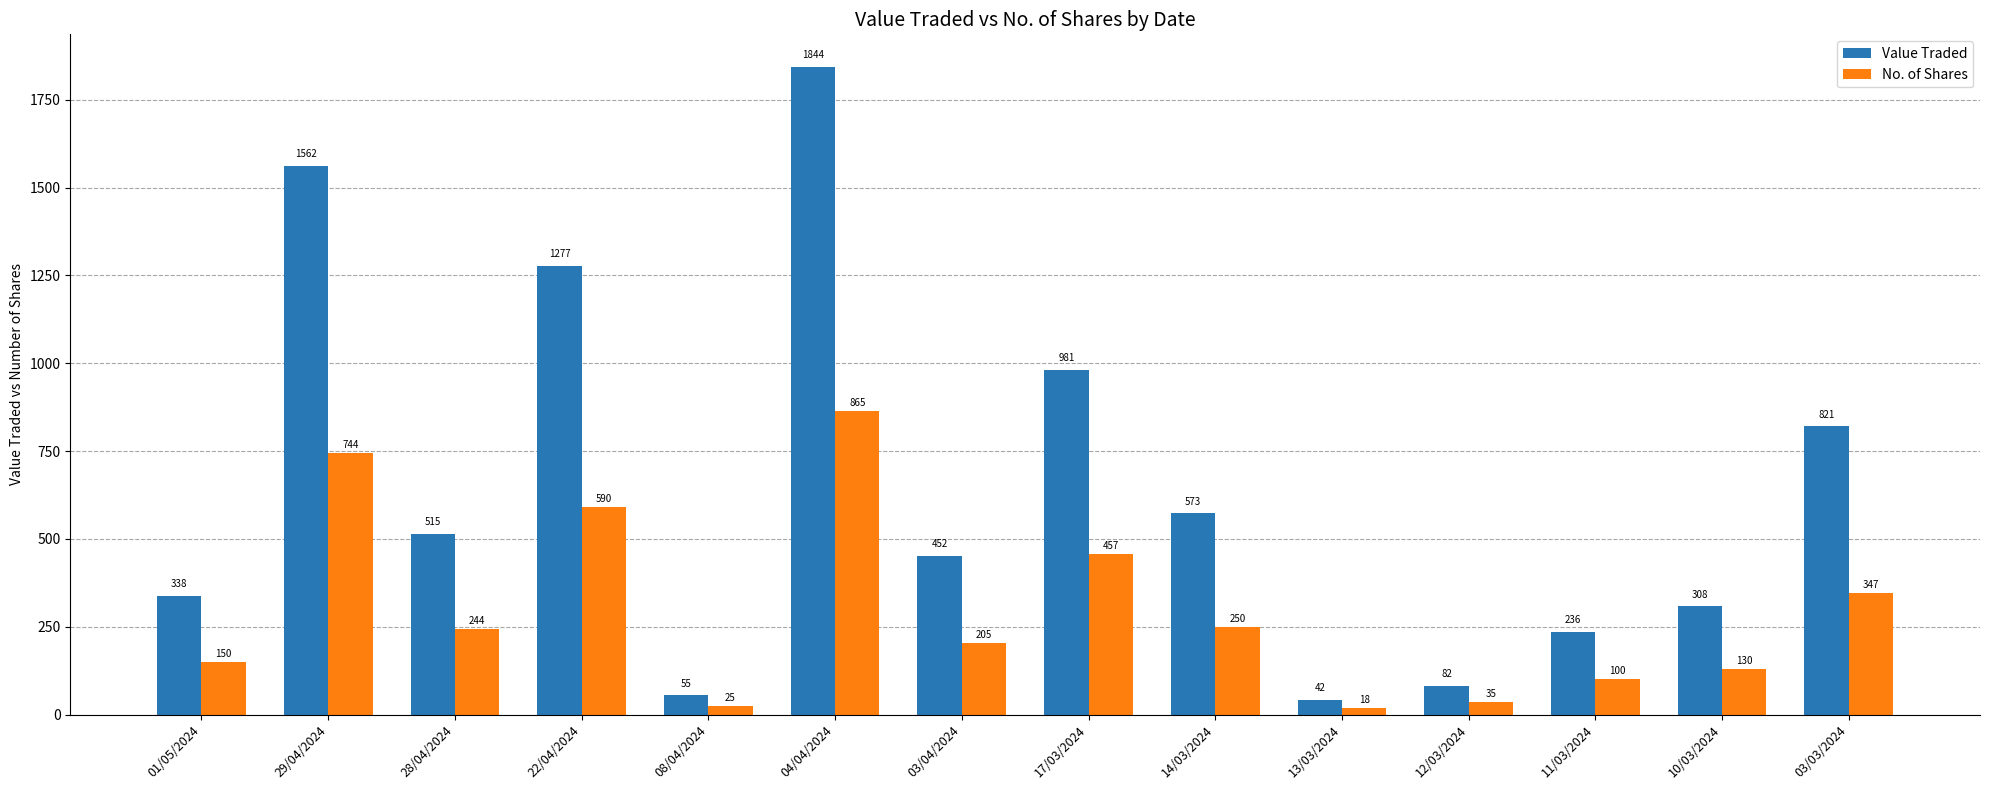

Are the bars grouped side by side (vs. stacked)?

Yes